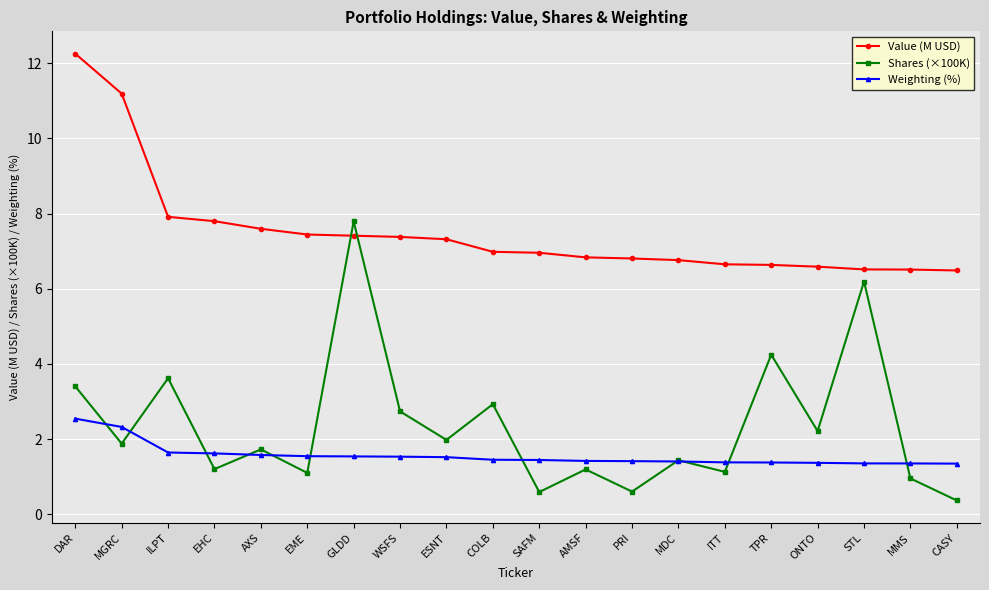

True or false: Value (M USD) and Shares (×100K) intersect in this chart.

True